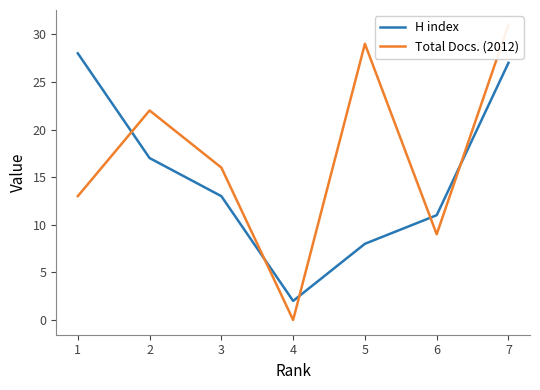

True or false: Total Docs. (2012) has a value of -20 at 4.

False